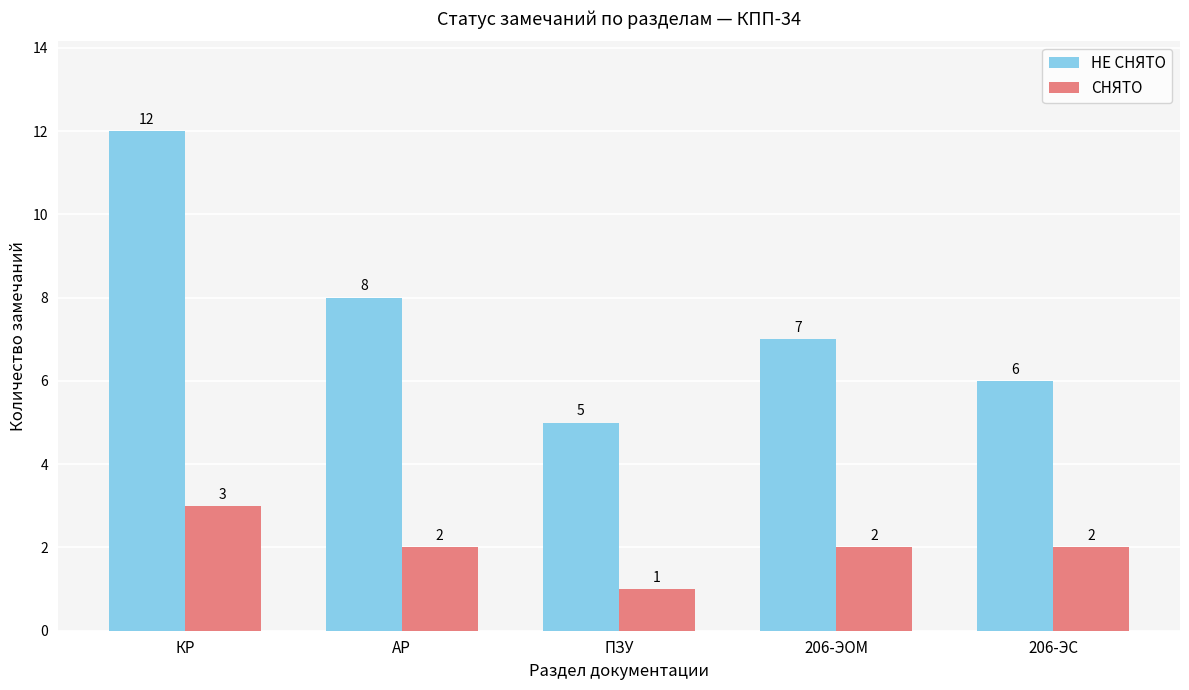

What is the minimum value for СНЯТО?

1